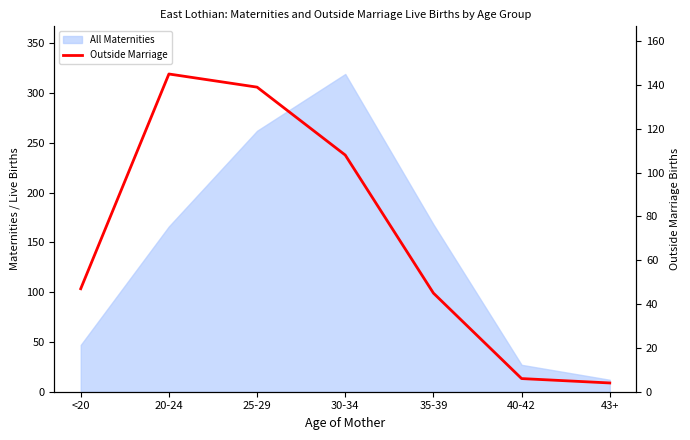

What is the minimum value shown in the chart?

4